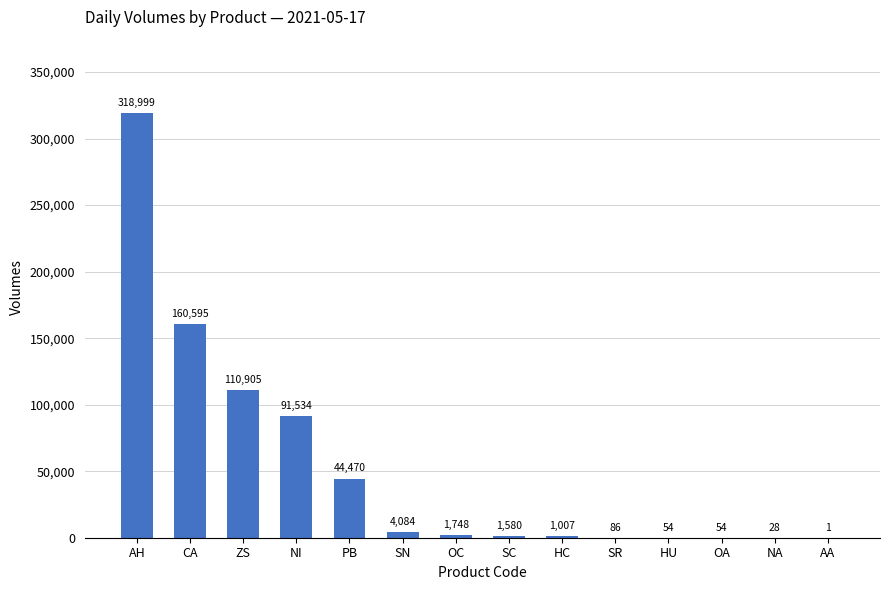

What is the sum of the values at CA and SC?

162175